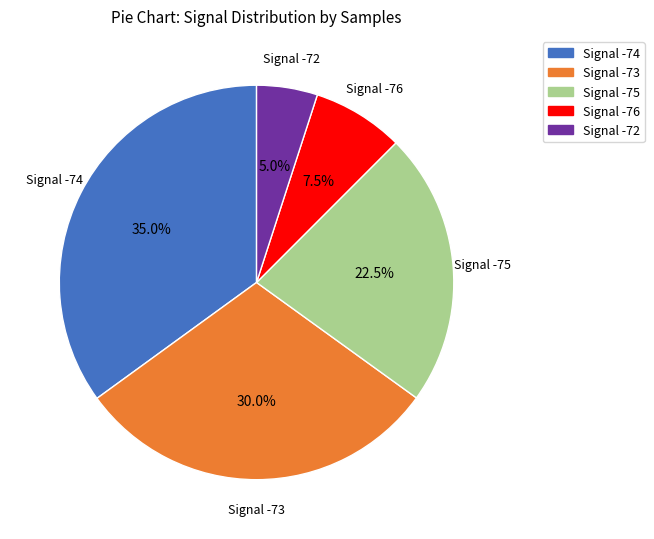

Between Signal -75 and Signal -74, which is larger?

Signal -74